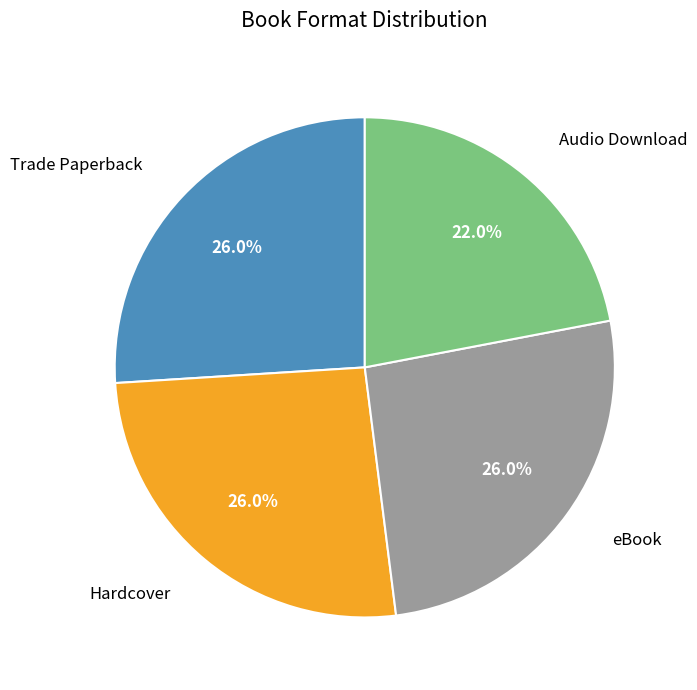

How many segments does this pie chart have?

4